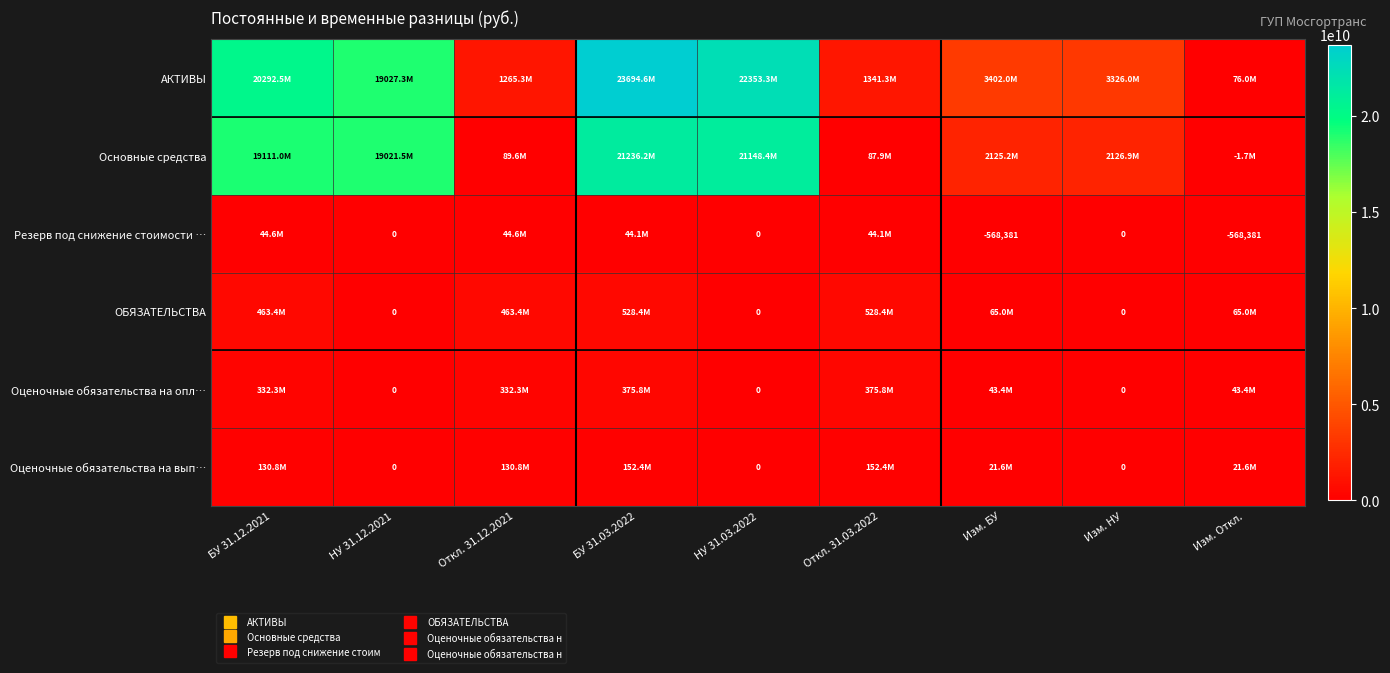

Rank the categories by Резерв под снижение стоимости … value from highest to lowest.

БУ 31.12.2021, Откл. 31.12.2021, БУ 31.03.2022, Откл. 31.03.2022, НУ 31.12.2021, НУ 31.03.2022, Изм. НУ, Изм. БУ, Изм. Откл.